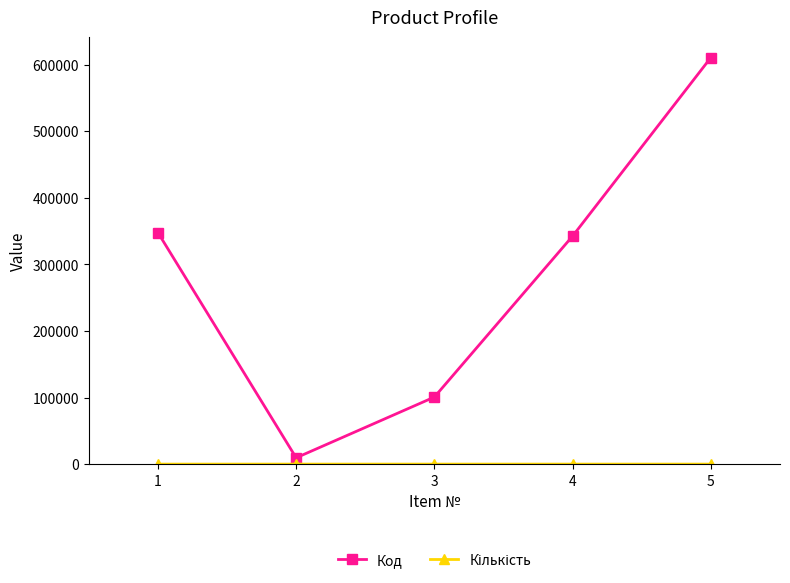

What is the maximum value for Код?

610607